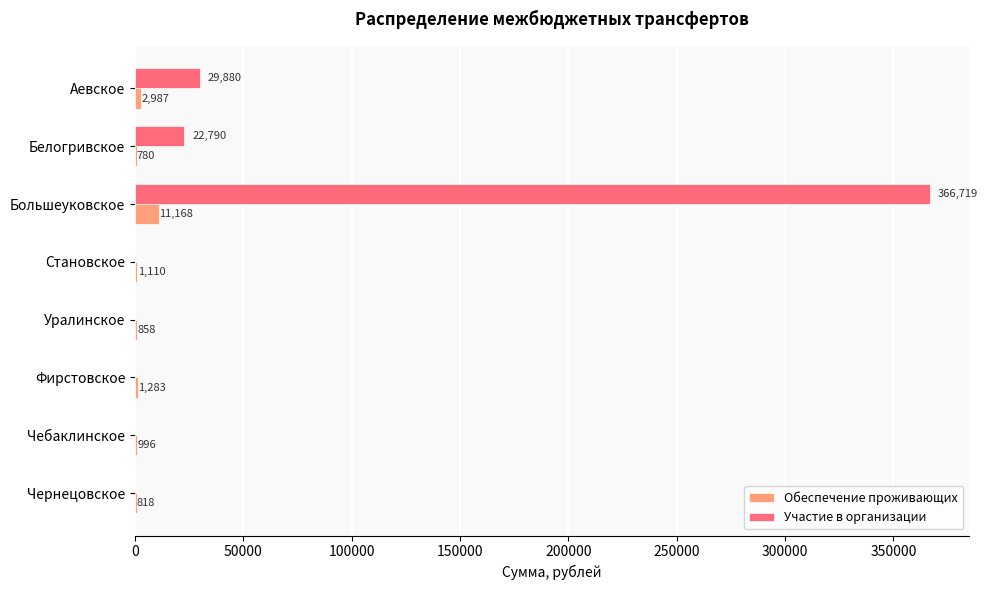

At which label is Обеспечение проживающих closest to 5974?

Аевское